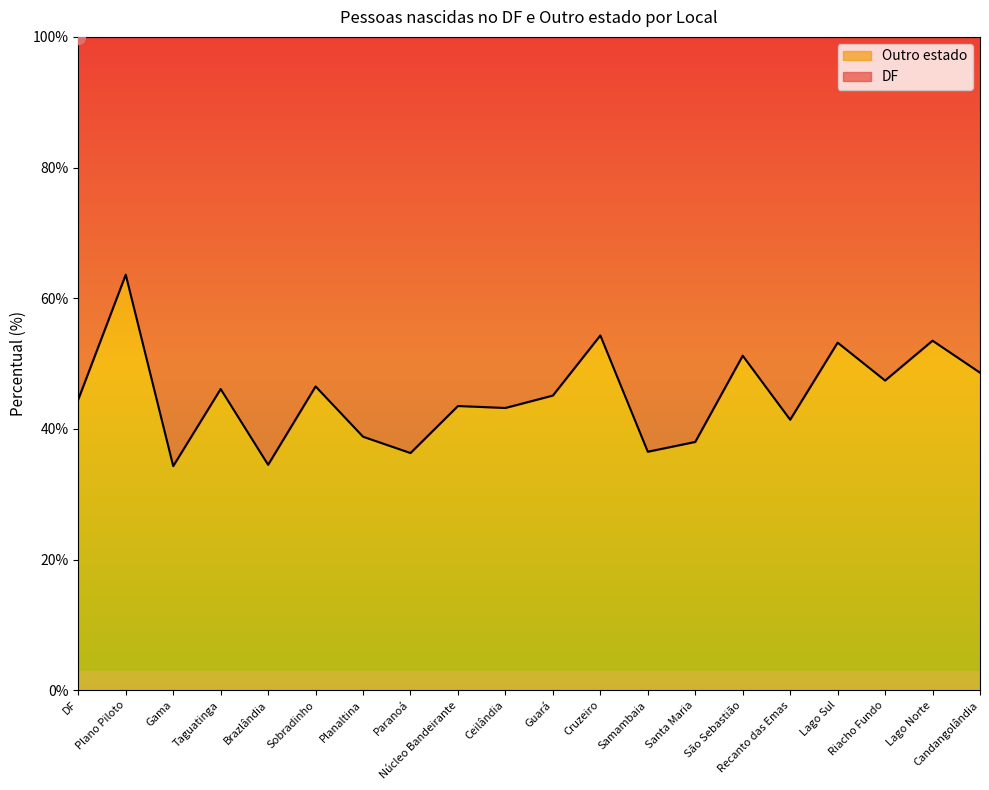

At which category does the data reach its first local peak?

Plano Piloto